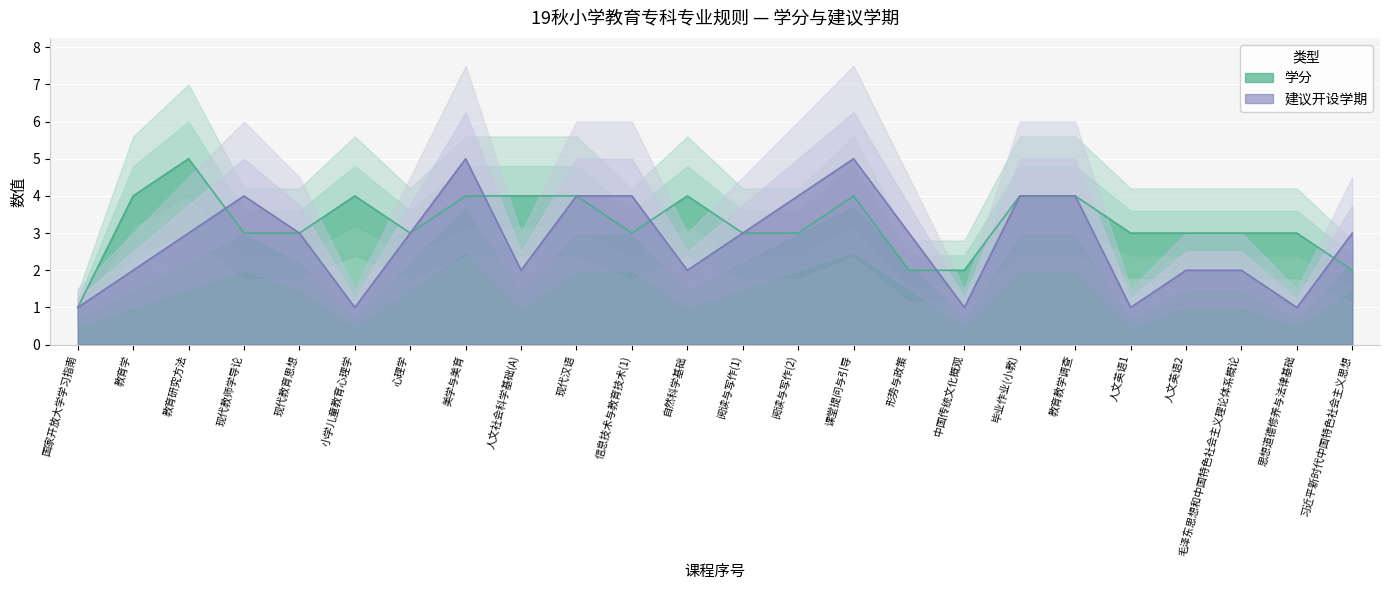

How many interior local valleys does the 建议开设学期 series have?

6